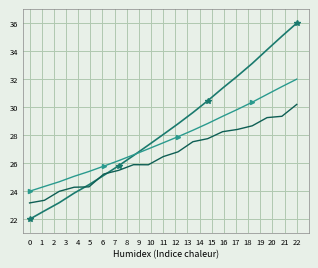

What is the smallest value displayed?

22.0